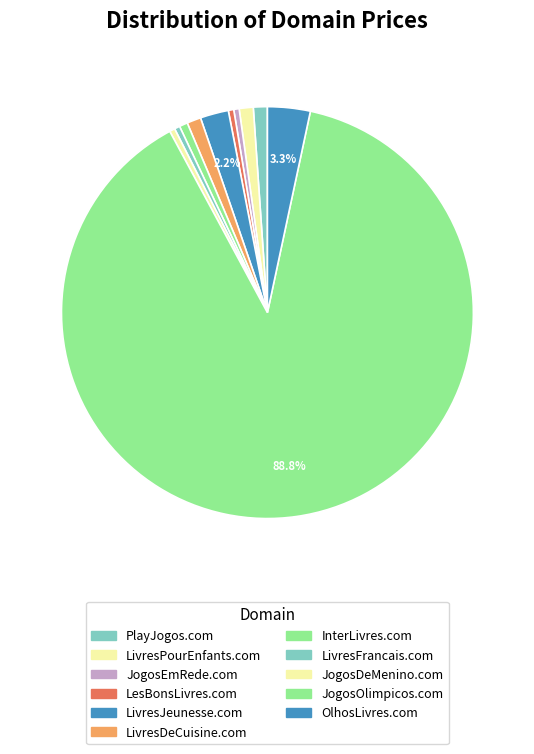

How many segments does this pie chart have?

11